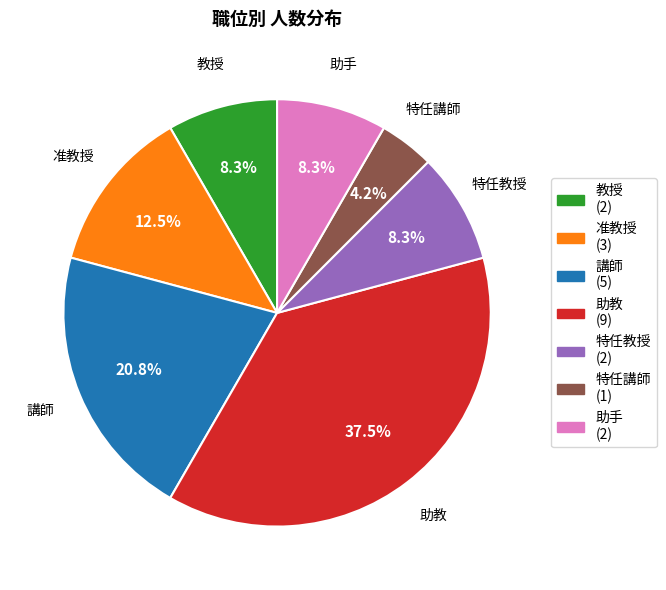

Which category has the biggest portion of the pie?

助教